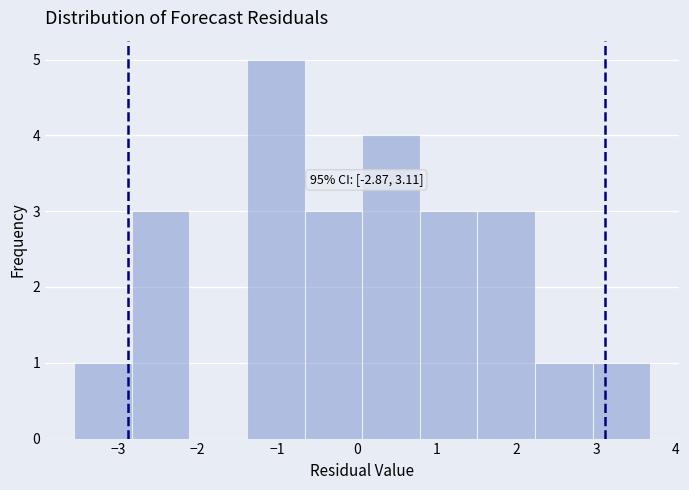

Which range on the x-axis has the tallest bar?

-1.4 to -0.7